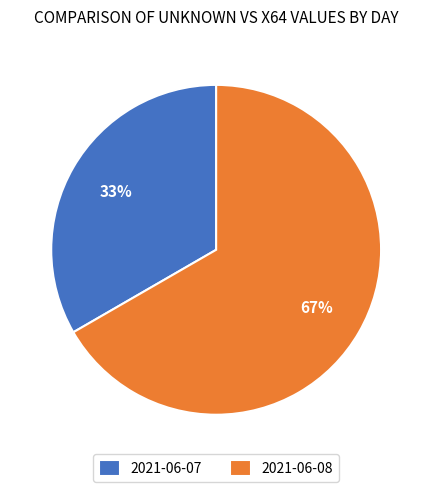

Which slice is the smallest?

2021-06-07